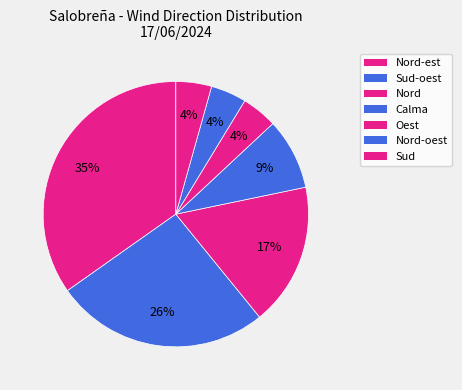

How many slices are in this pie chart?

7